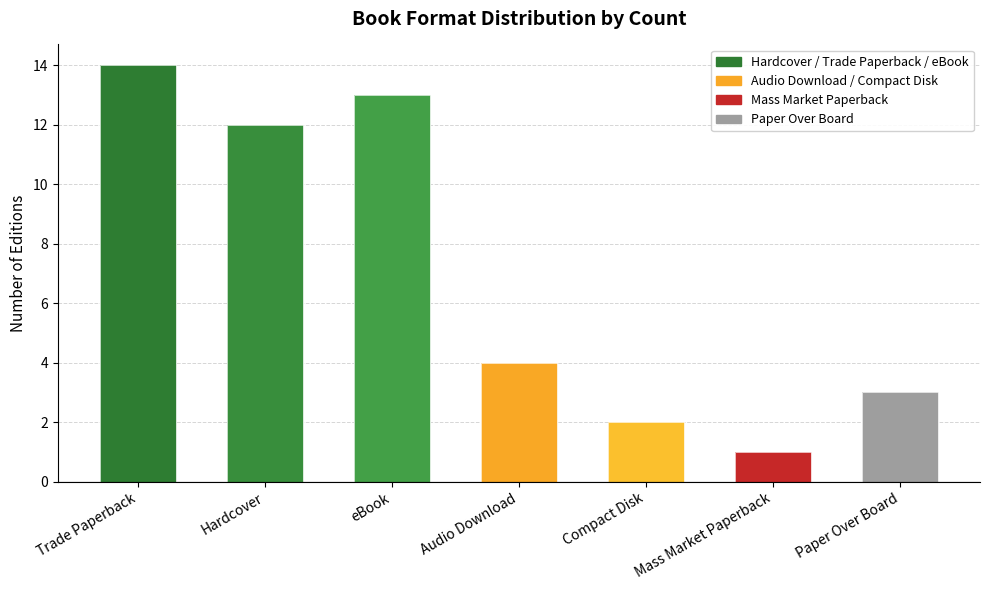

Rank the categories by value from highest to lowest.

Trade Paperback, eBook, Hardcover, Audio Download, Paper Over Board, Compact Disk, Mass Market Paperback